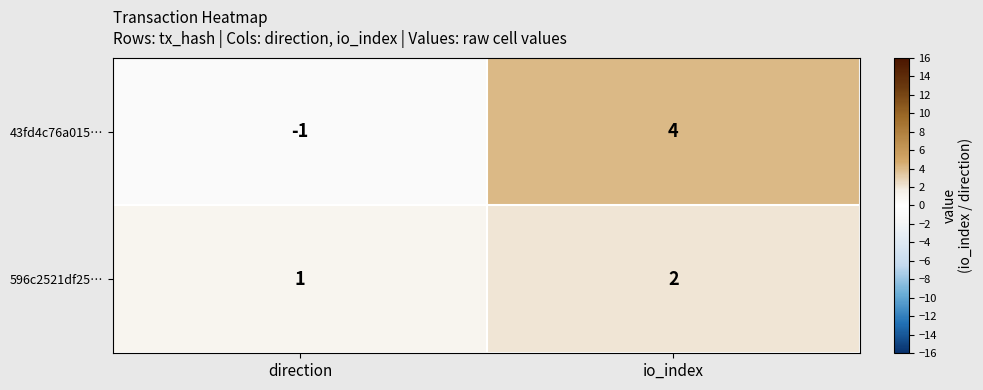

What is the sum of the 43fd4c76a015… values at io_index and direction?

3